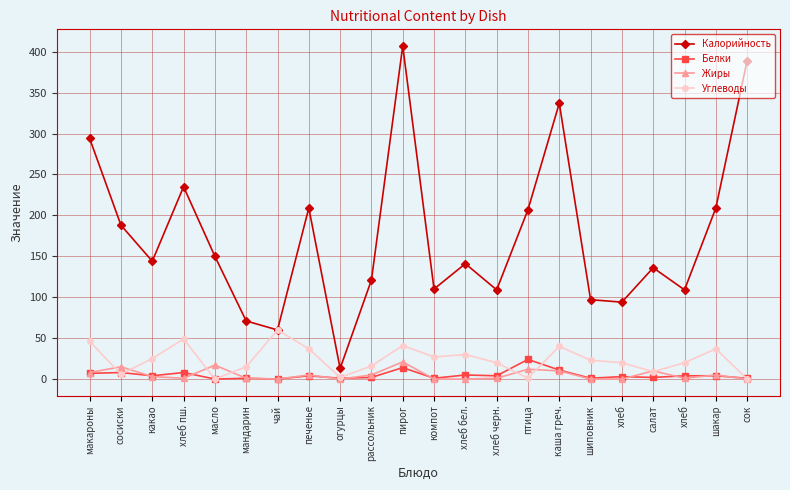

True or false: Углеводы has more than 2 interior local peaks.

True